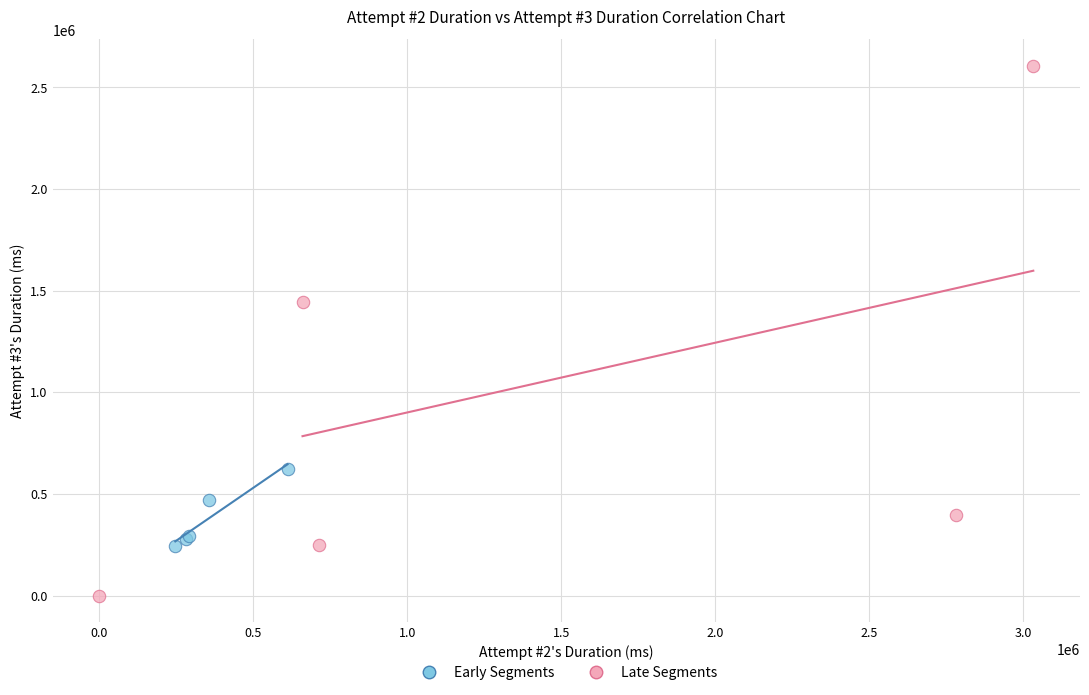

Which series reaches the maximum Y coordinate?

Late Segments